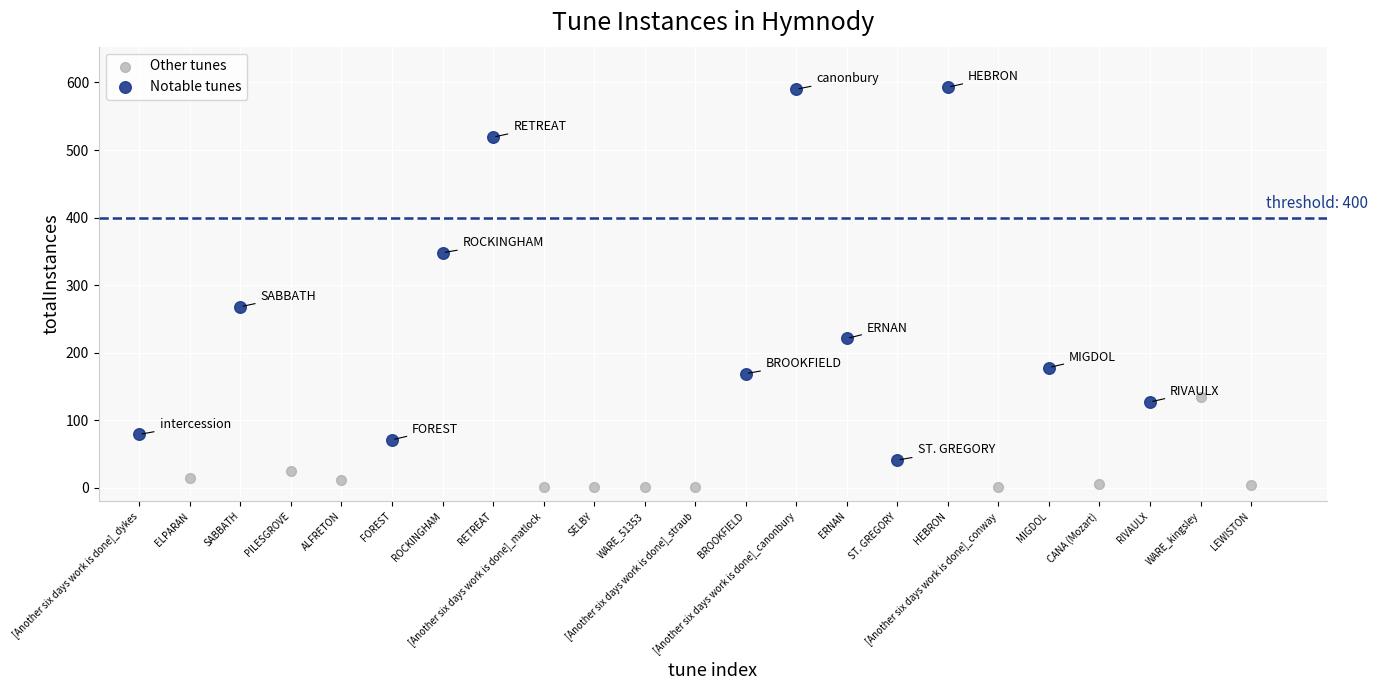

Which series has the largest Y range (max minus min)?

Notable tunes